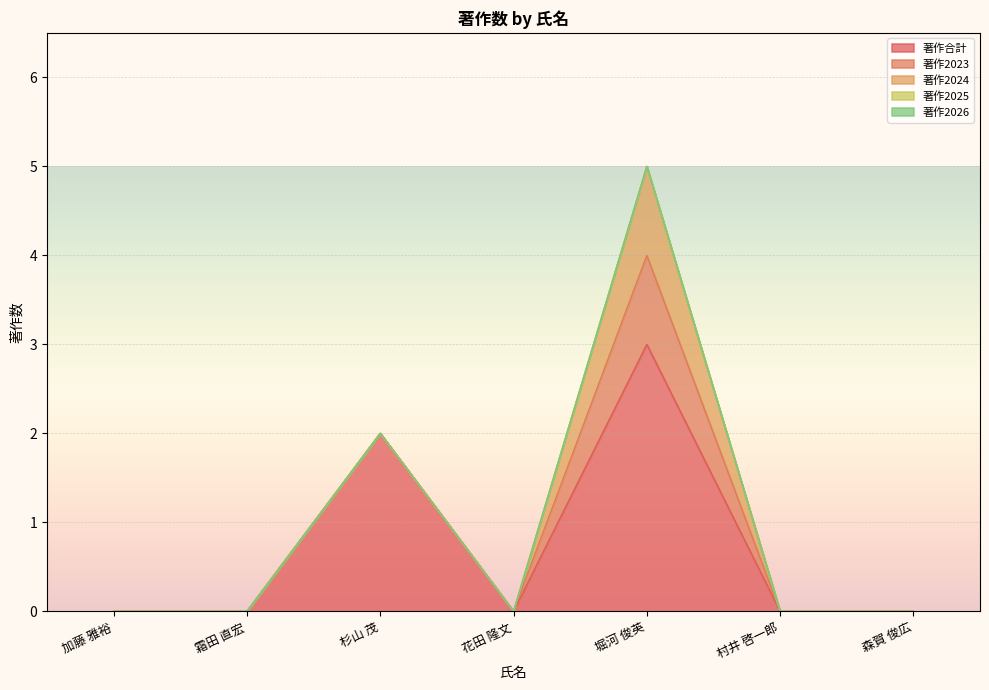

List the labels in order of 著作合計 value, largest first.

堀河 俊英, 杉山 茂, 加藤 雅裕, 霜田 直宏, 花田 隆文, 村井 啓一郎, 森賀 俊広